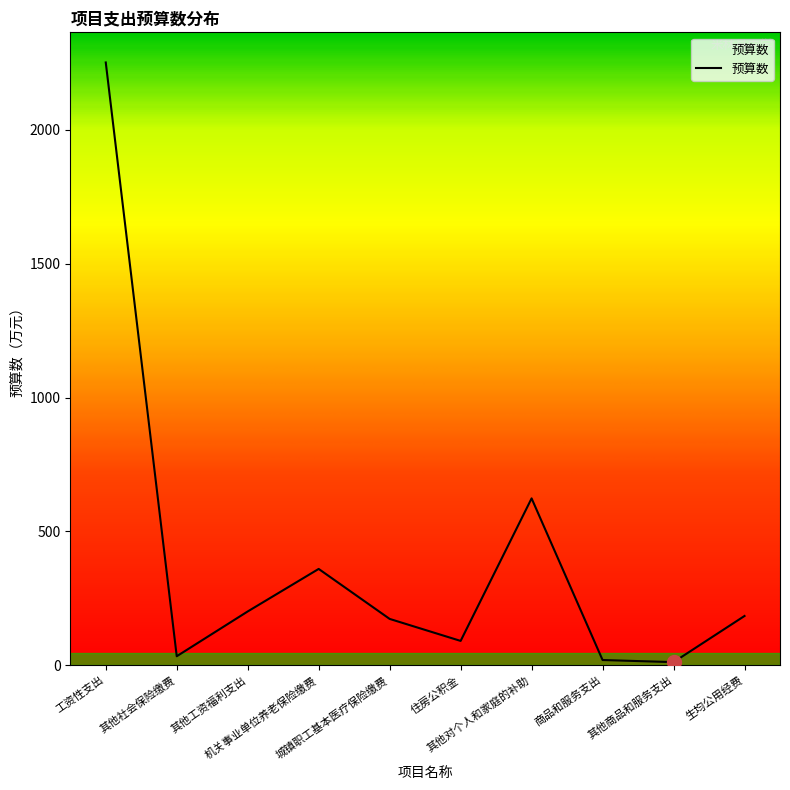

Is it true that the value at 其他对个人和家庭的补助 is 1030.8?

False